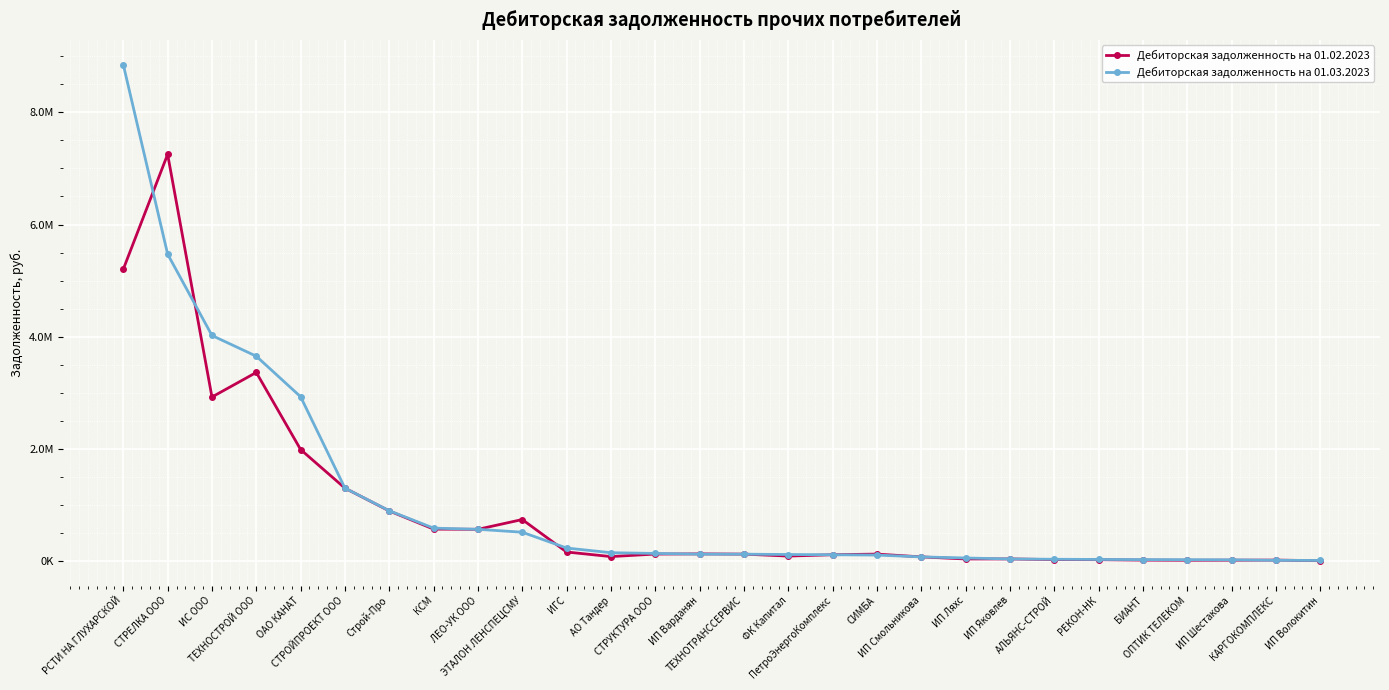

List the series in order of their overall mean, lowest first.

Дебиторская задолженность на 01.02.2023, Дебиторская задолженность на 01.03.2023